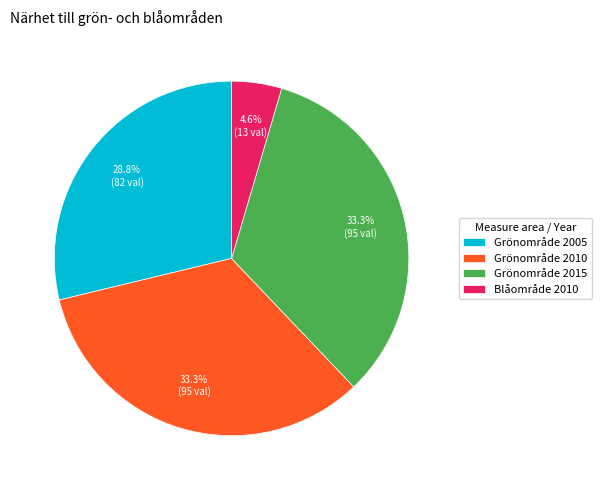

How much of the chart is everything except Blåområde 2010?

95.4%